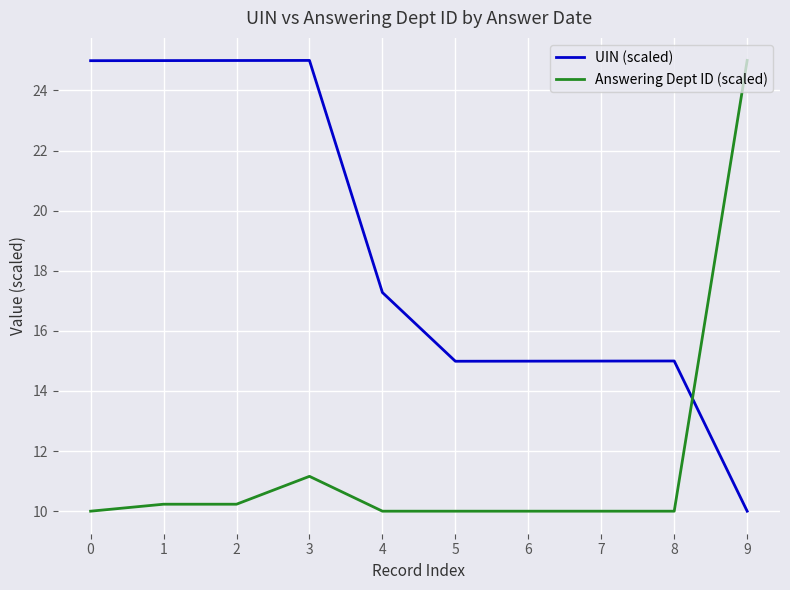

Which series has the largest total across all categories?

UIN (scaled)